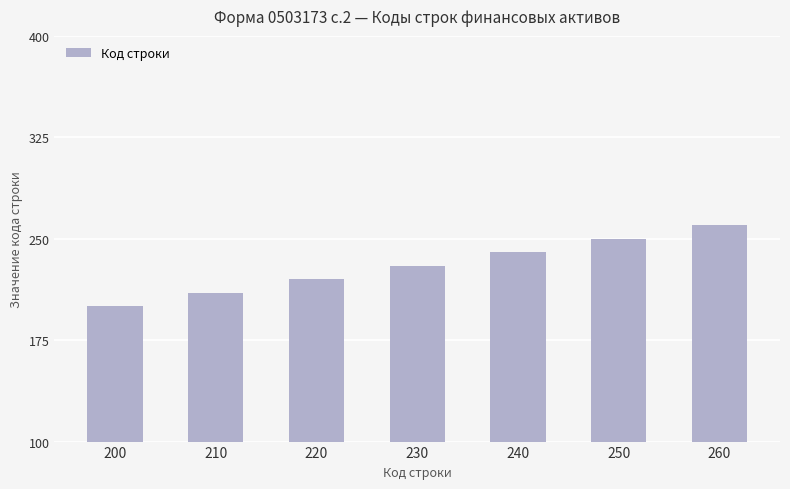

What is the difference between the maximum and minimum values?

60